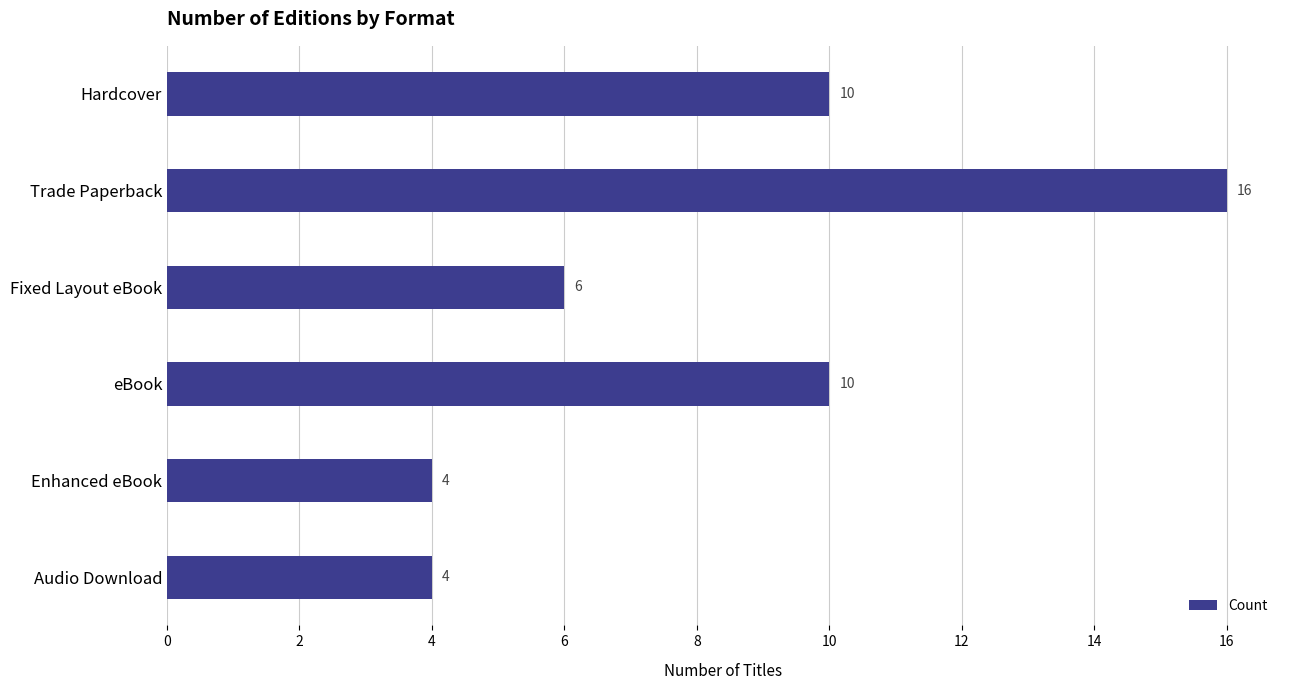

Reading bottom to top, what are all the values shown in this chart?

Audio Download=4	Enhanced eBook=4	eBook=10	Fixed Layout eBook=6	Trade Paperback=16	Hardcover=10